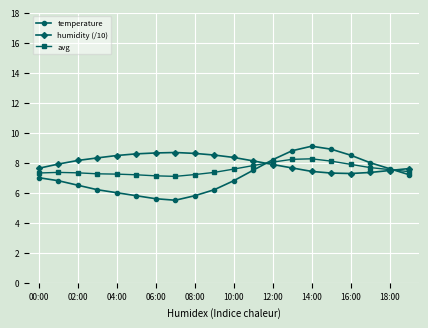

Which series has the widest spread of values?

temperature